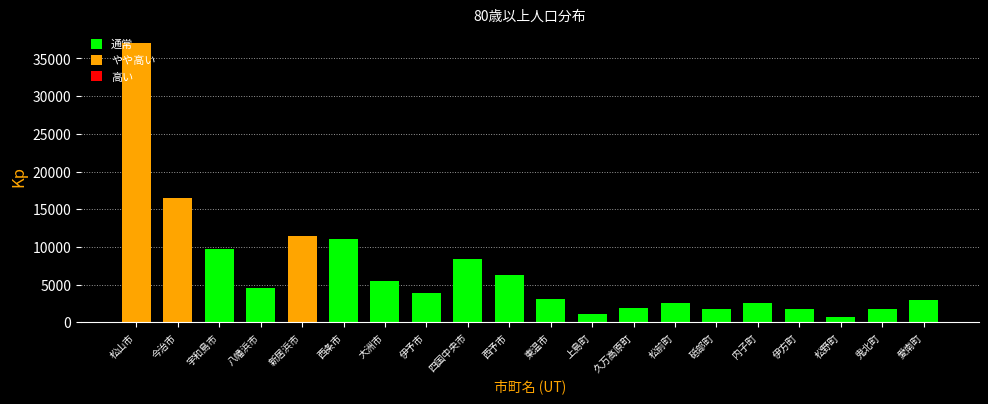

Where is the data nearest to the value 18884?

今治市